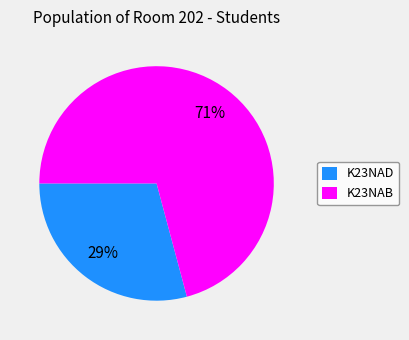

To the nearest percent, what is the difference between the largest and smallest slice percentages?

42%